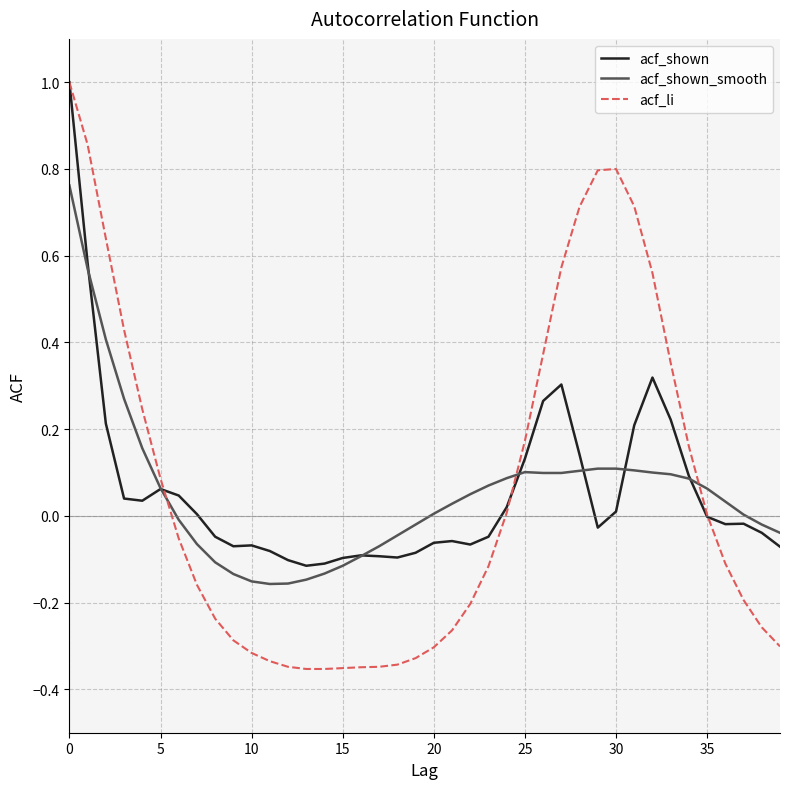

What is the maximum value shown in the chart?

1.0